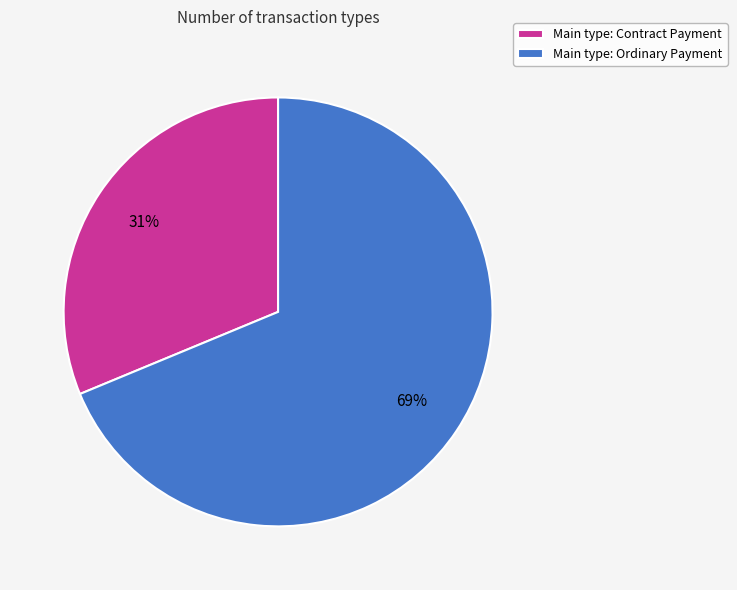

Which category has the biggest portion of the pie?

Main type: Ordinary Payment